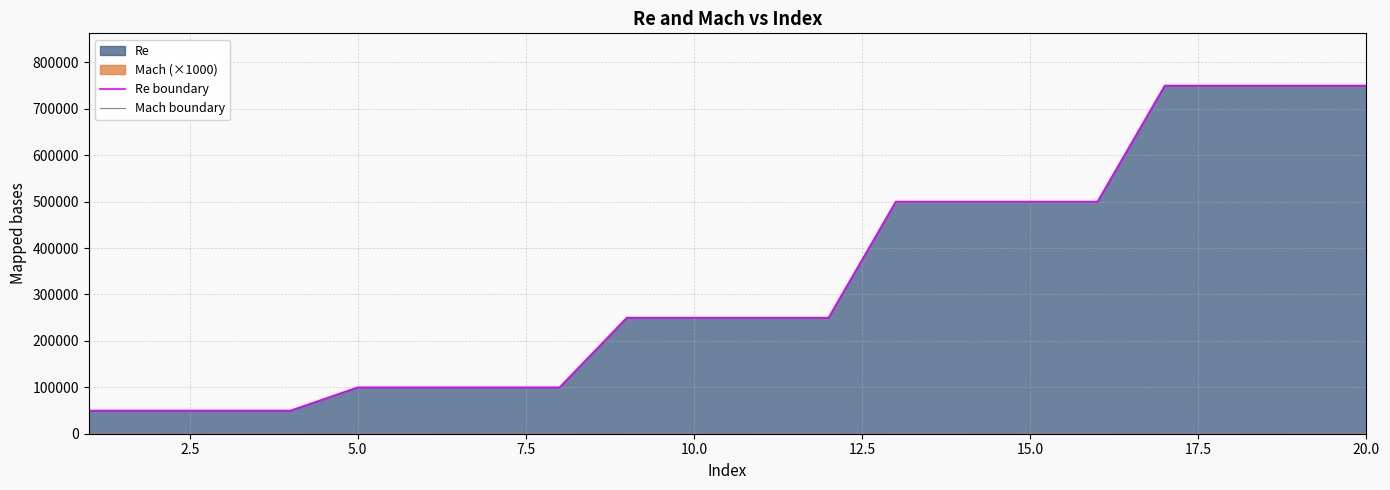

What is the greatest value displayed?

750000